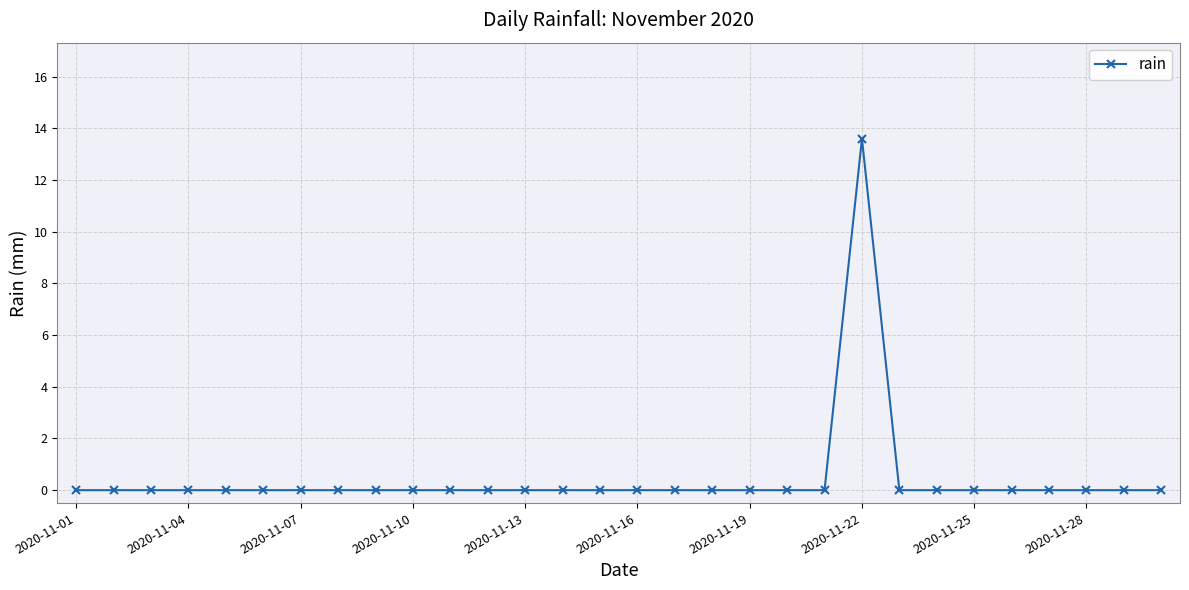

What is the sum of all values?

13.6